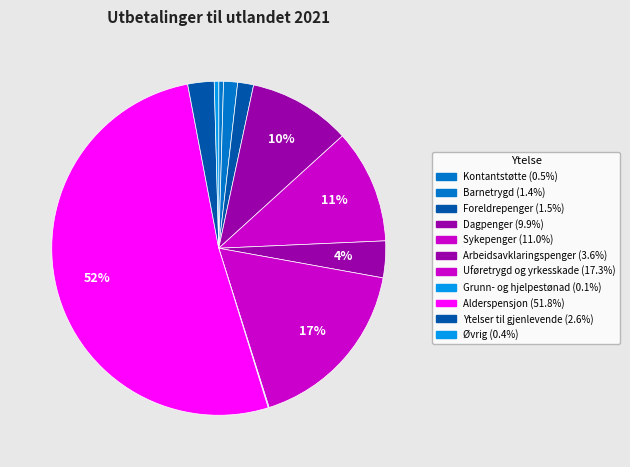

How many segments does this pie chart have?

11